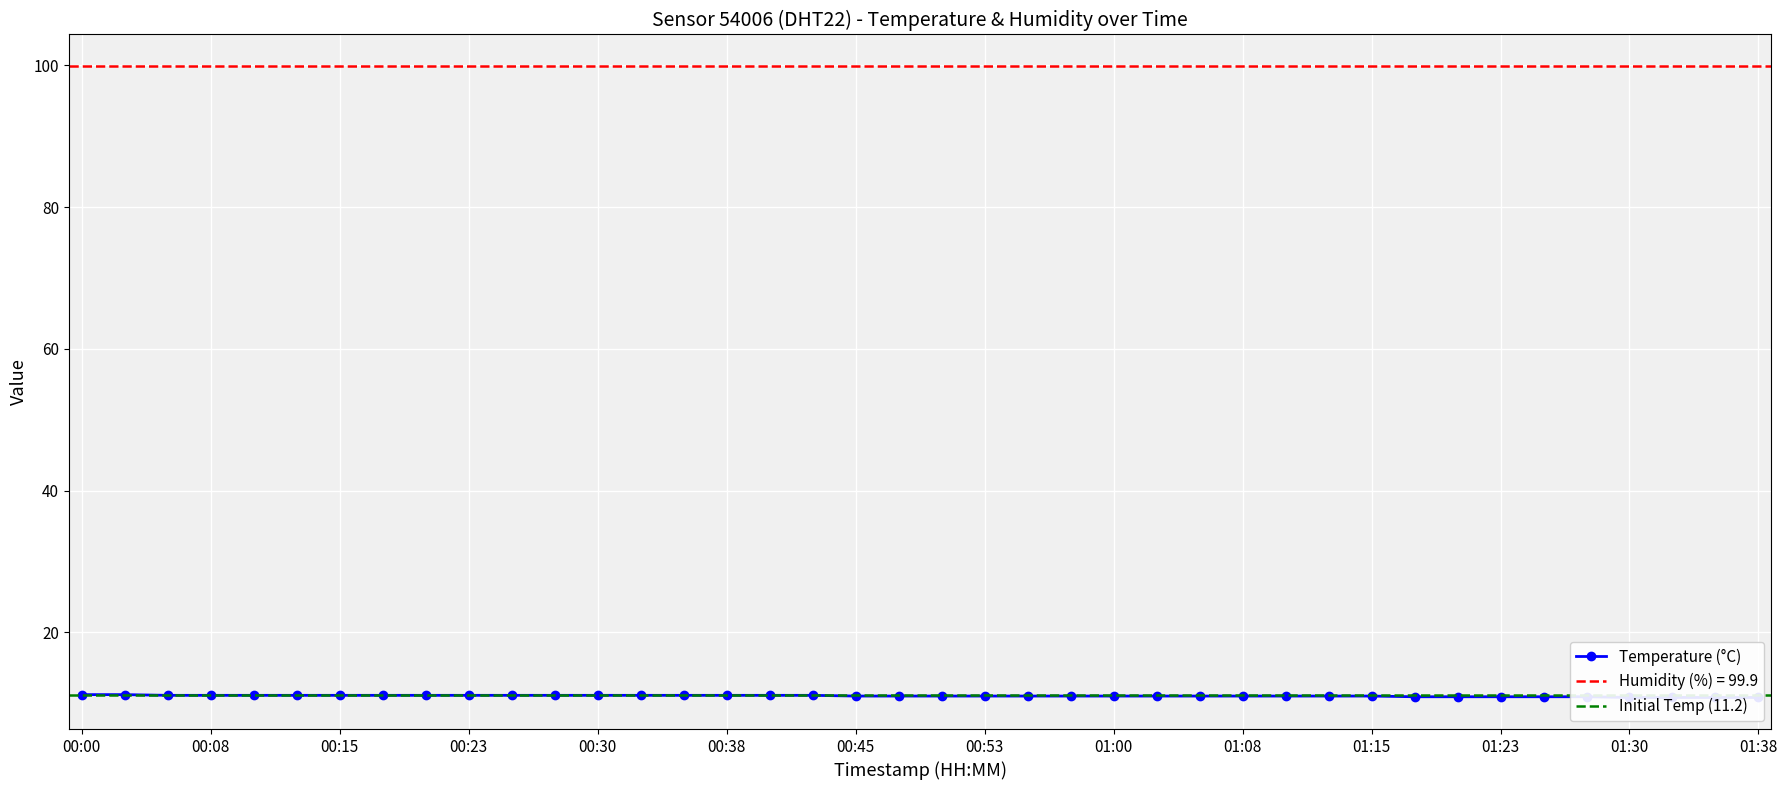

How many categories are shown in the chart?

40